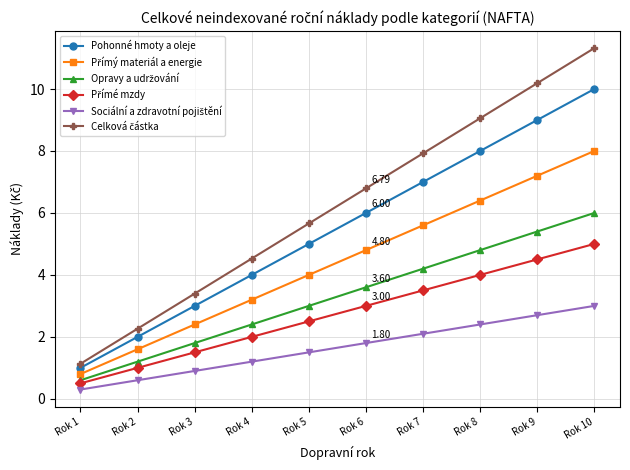

What is the difference between the highest and lowest values at Rok 9?

7.5